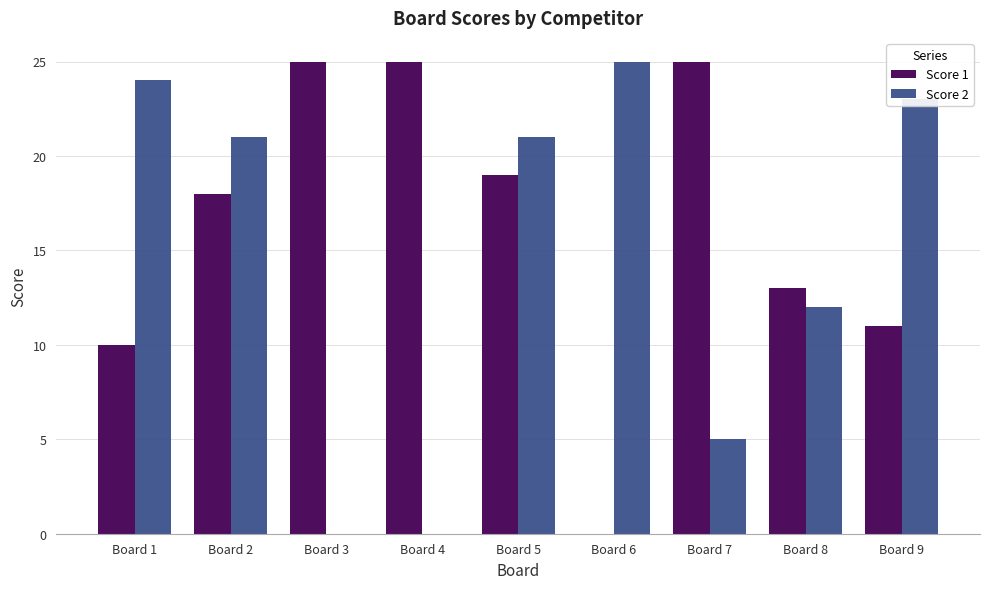

What is the greatest value displayed?

25